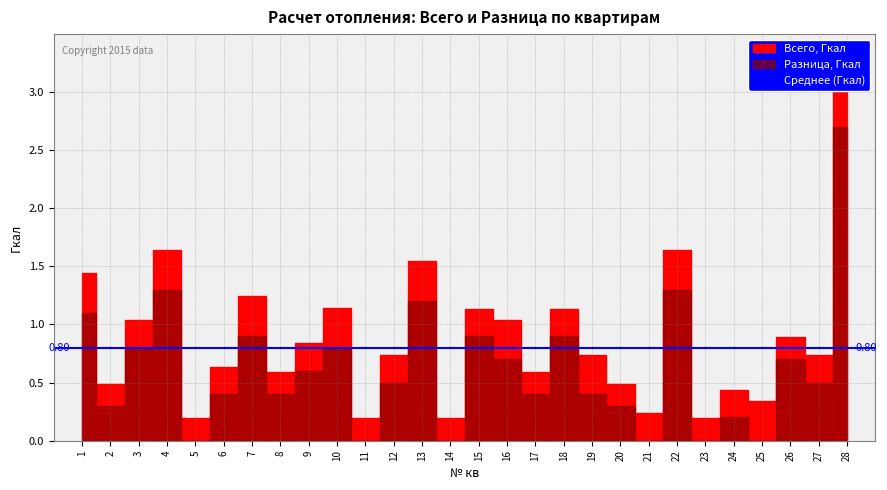

Which label corresponds to the smallest value in the chart?

5